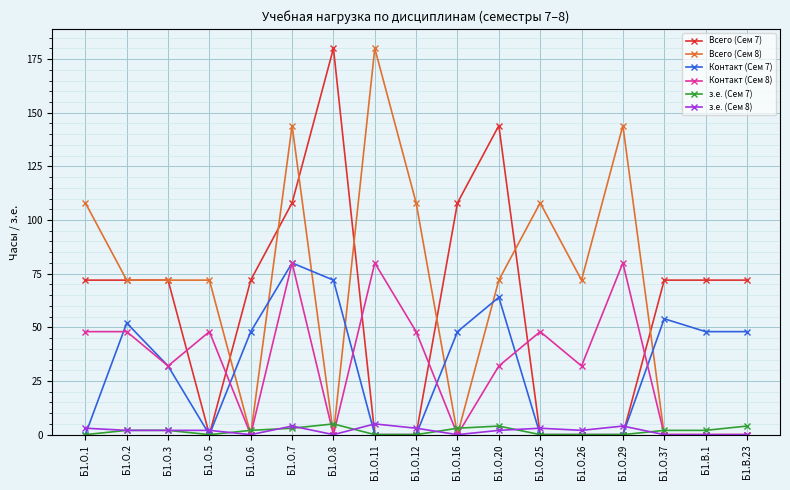

True or false: Контакт (Сем 8) and з.е. (Сем 7) intersect in this chart.

True